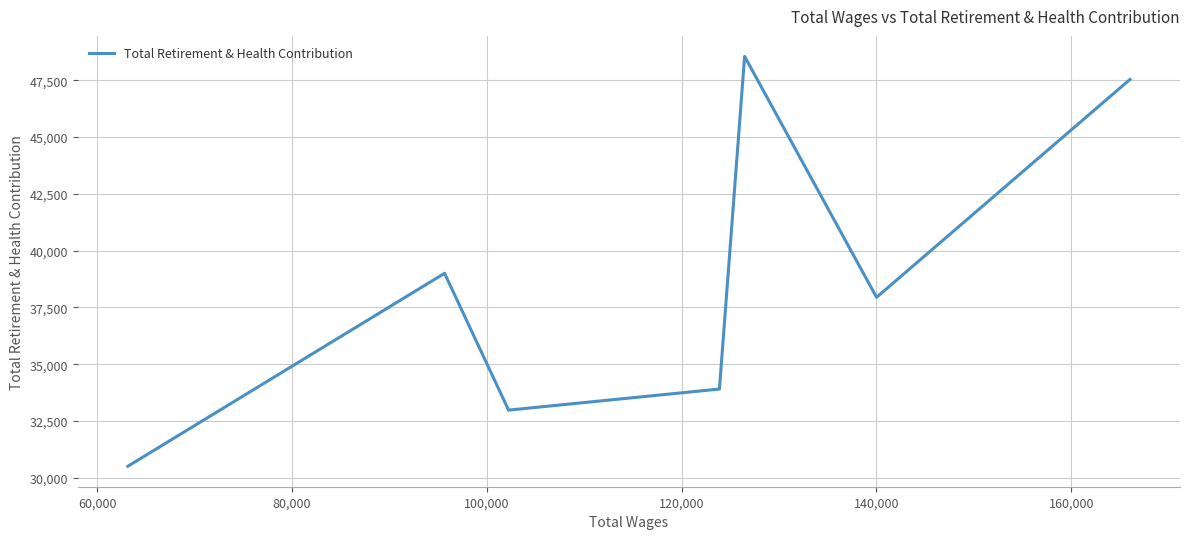

What is the difference between the maximum and second lowest values?

15577